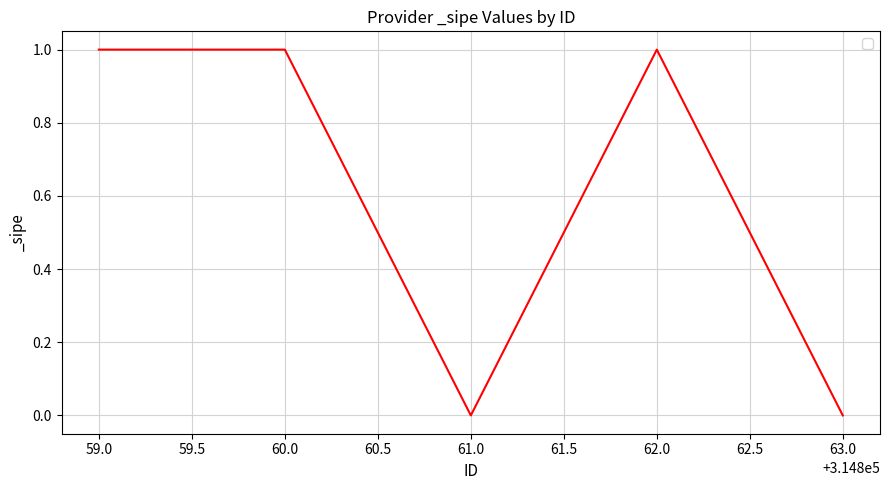

What is the sum of all values?

3